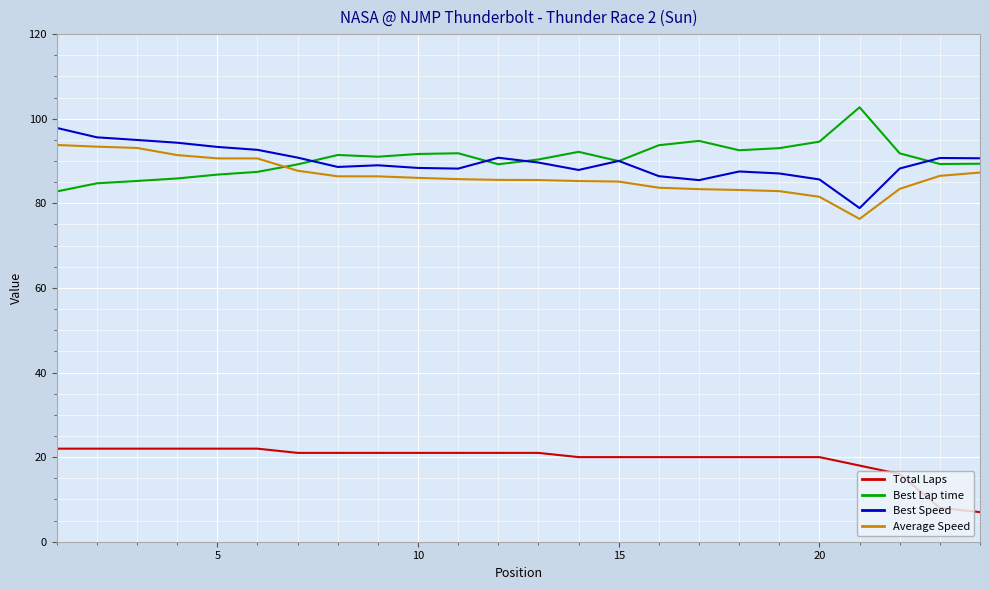

True or false: Best Speed has more than 0 points higher than both neighbors.

True